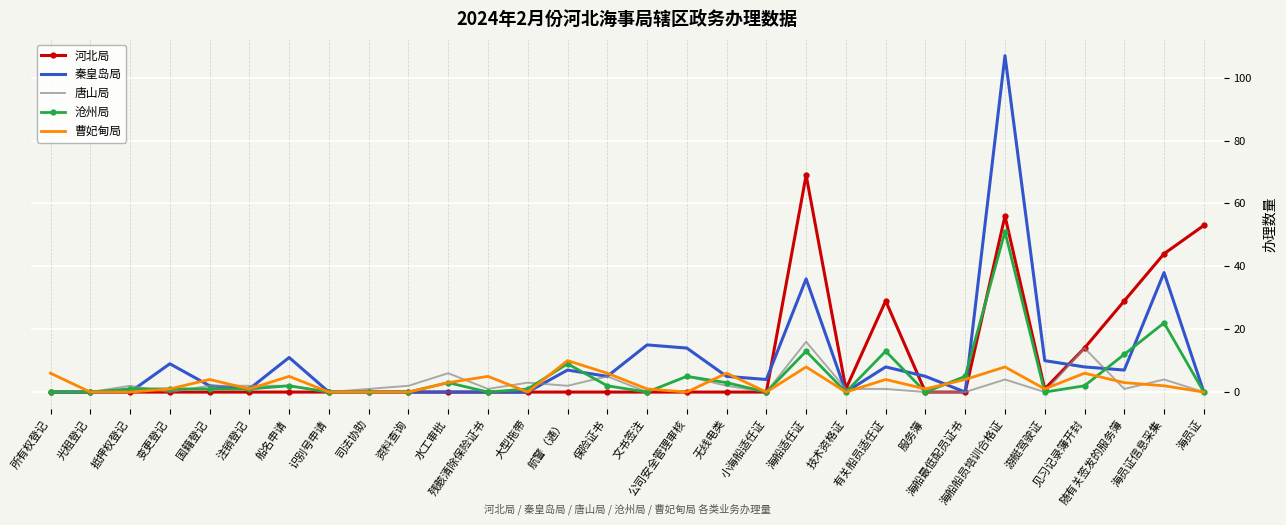

What is the sum of all 沧州局 values?

147